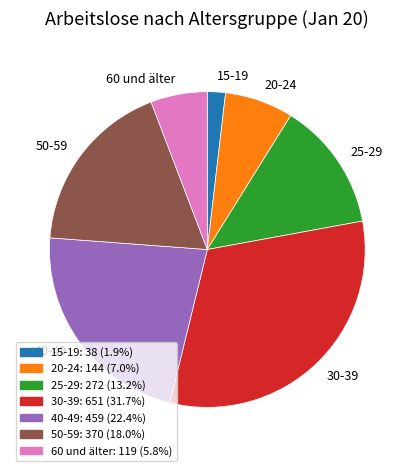

How many slices are in this pie chart?

7